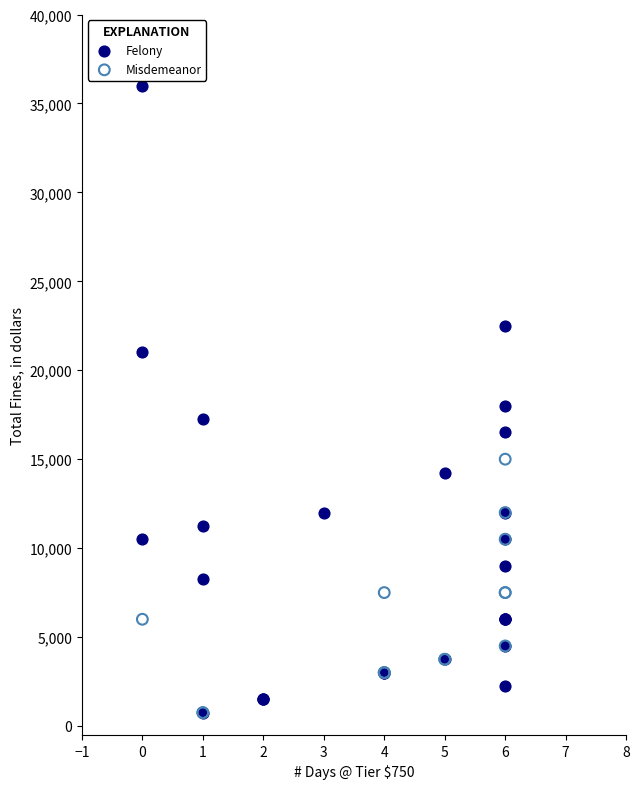

Which series contains the highest Y value?

Felony